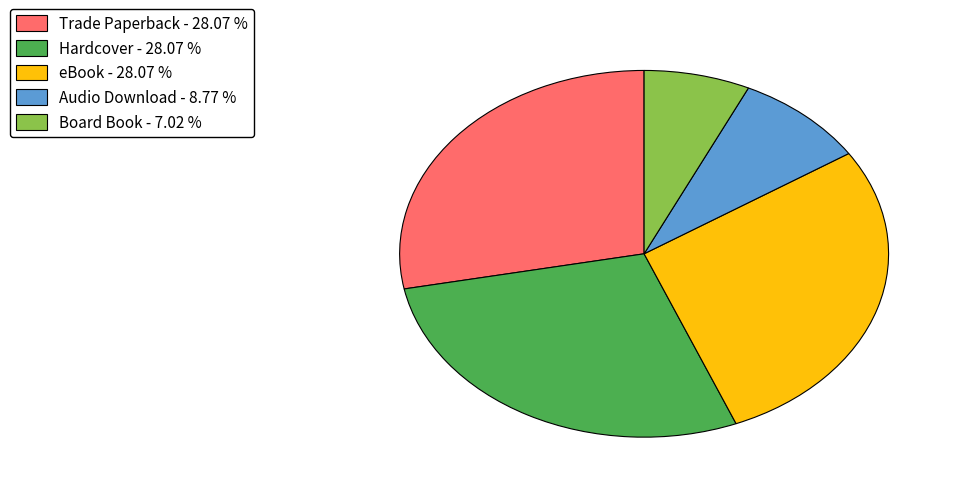

Is there any slice that represents more than half of the pie?

No